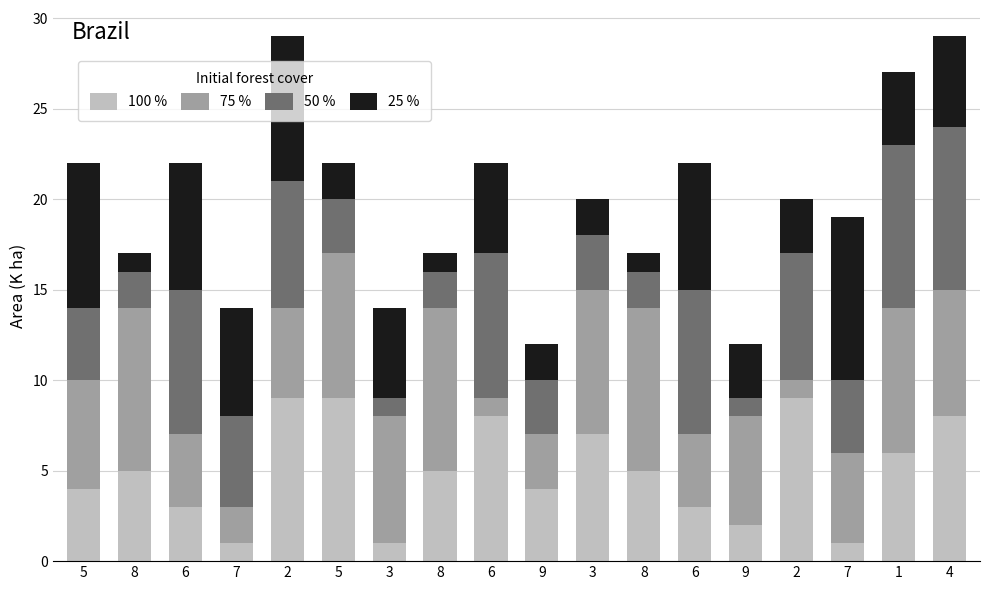

What are all the series names shown in the legend?

100 %, 75 %, 50 %, 25 %